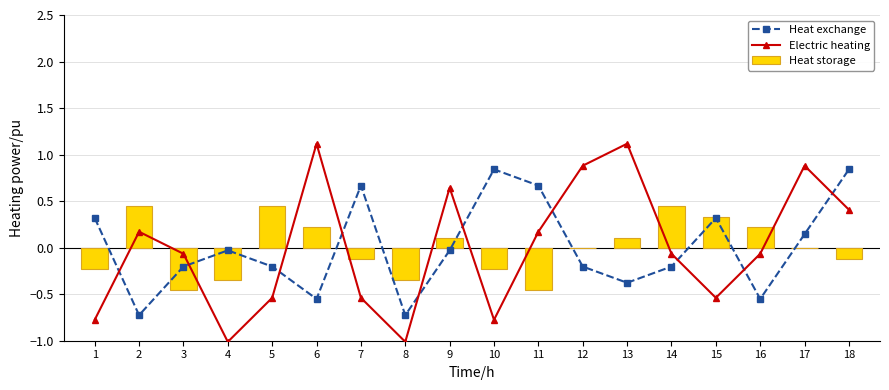

How many positive values does the Electric heating series have?

8